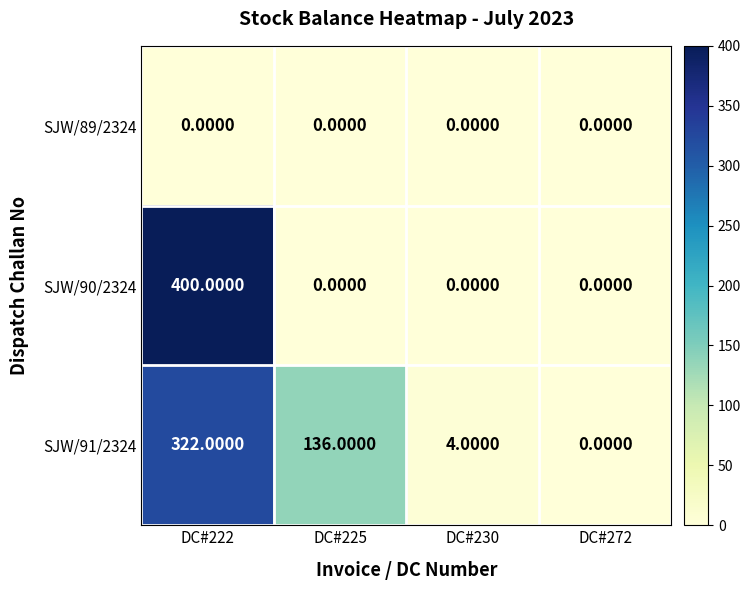

Which series has the largest total across all categories?

SJW/91/2324